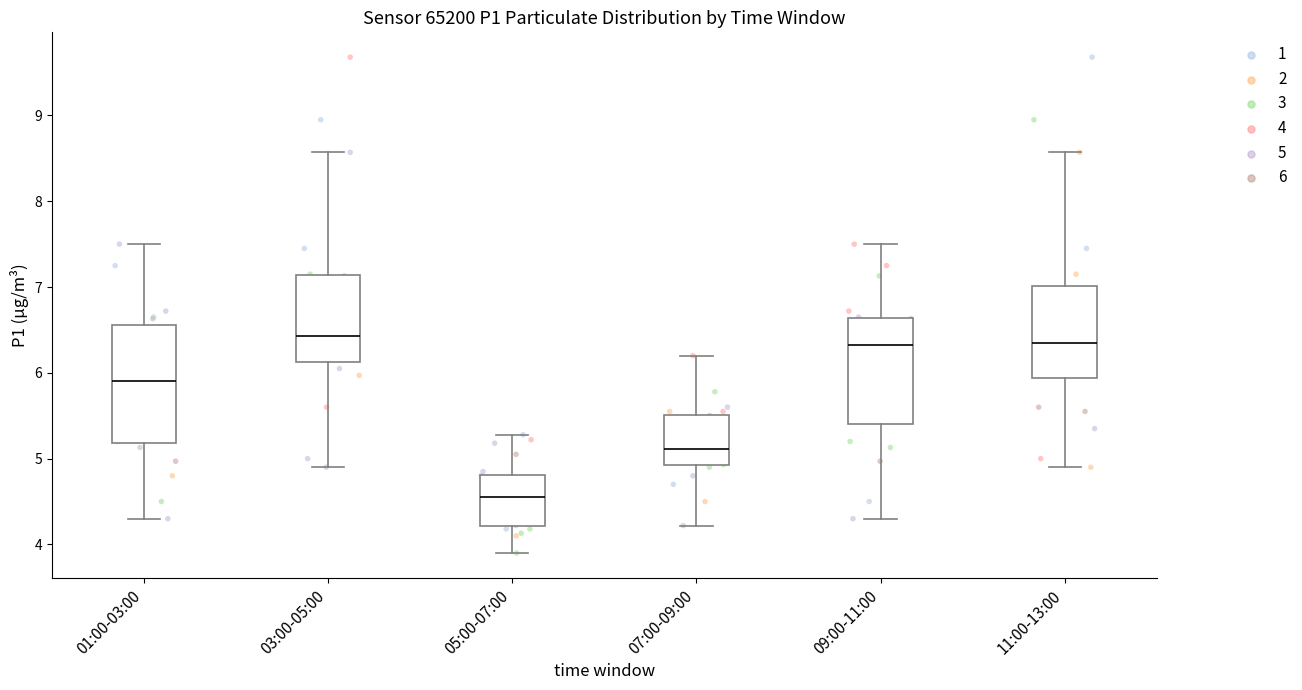

Reading left to right, transcribe this box plot: for each box, give where its median line is, the range the box spans, and where its two whiskers end, as read against the y-axis. The values are not printed on the chart, so give them approximately, as read against the axis.

01:00-03:00: median 5.9, box 5.2 to 6.6, whiskers 4.3 to 7.5
03:00-05:00: median 6.4, box 6.1 to 7.1, whiskers 4.9 to 8.6
05:00-07:00: median 4.6, box 4.2 to 4.8, whiskers 3.9 to 5.3
07:00-09:00: median 5.1, box 4.9 to 5.5, whiskers 4.2 to 6.2
09:00-11:00: median 6.3, box 5.4 to 6.6, whiskers 4.3 to 7.5
11:00-13:00: median 6.4, box 5.9 to 7.0, whiskers 4.9 to 8.6